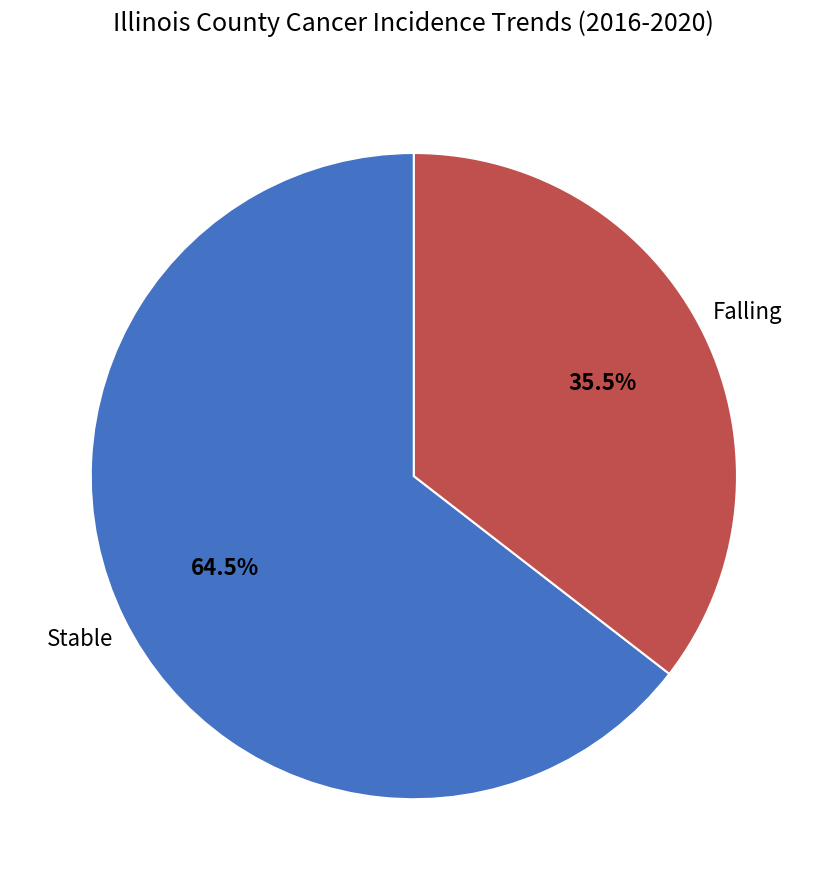

Is there a majority slice in this chart?

Yes